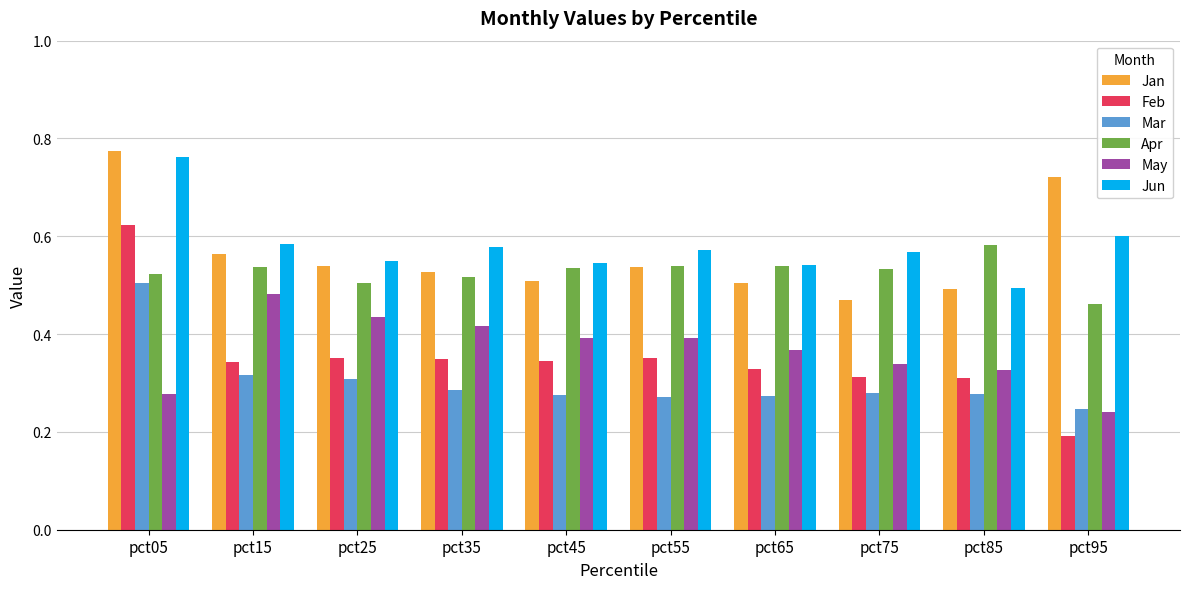

What is the sum of all May values?

3.7